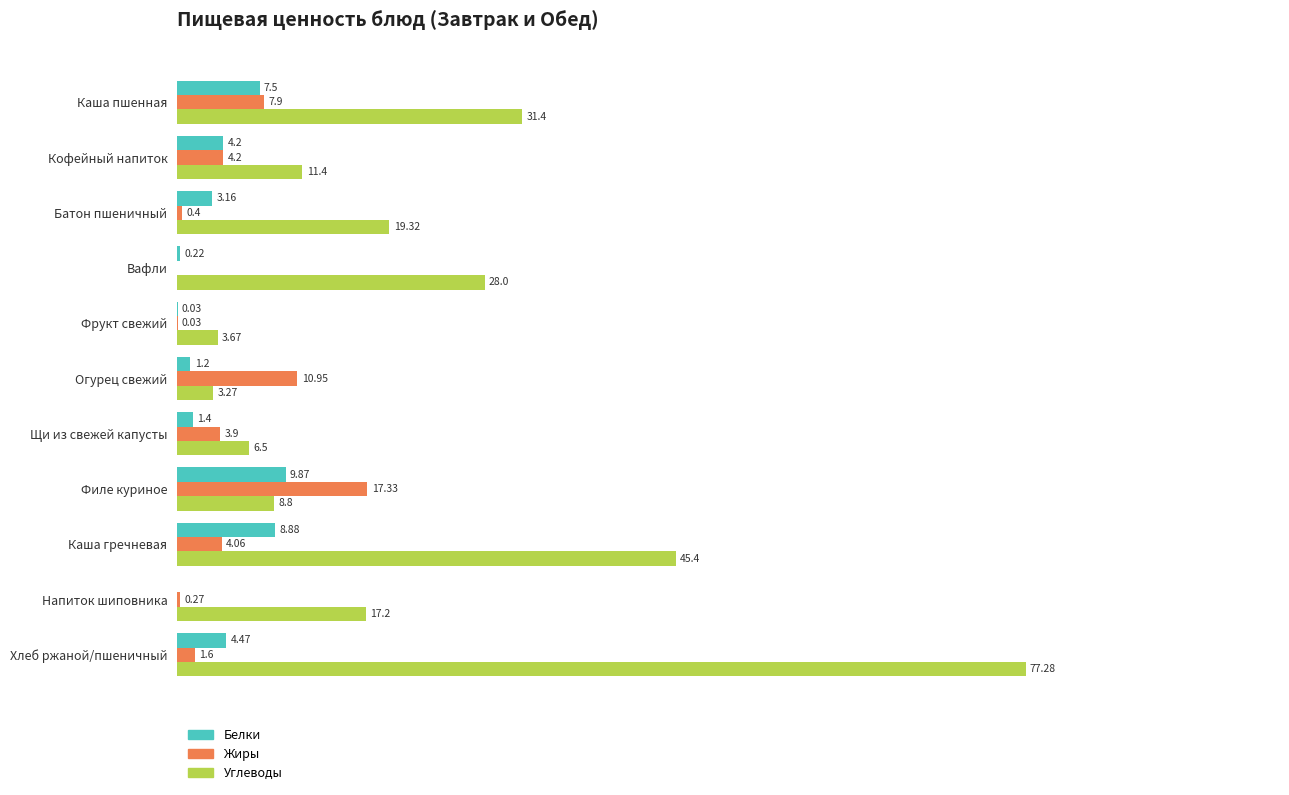

At which label is Углеводы closest to 40?

Каша гречневая